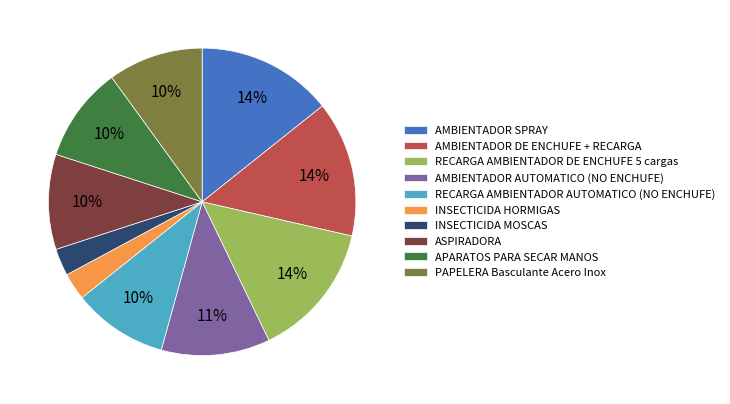

What is the ratio of the value at RECARGA AMBIENTADOR DE ENCHUFE 5 cargas to the value at AMBIENTADOR SPRAY?

1.0